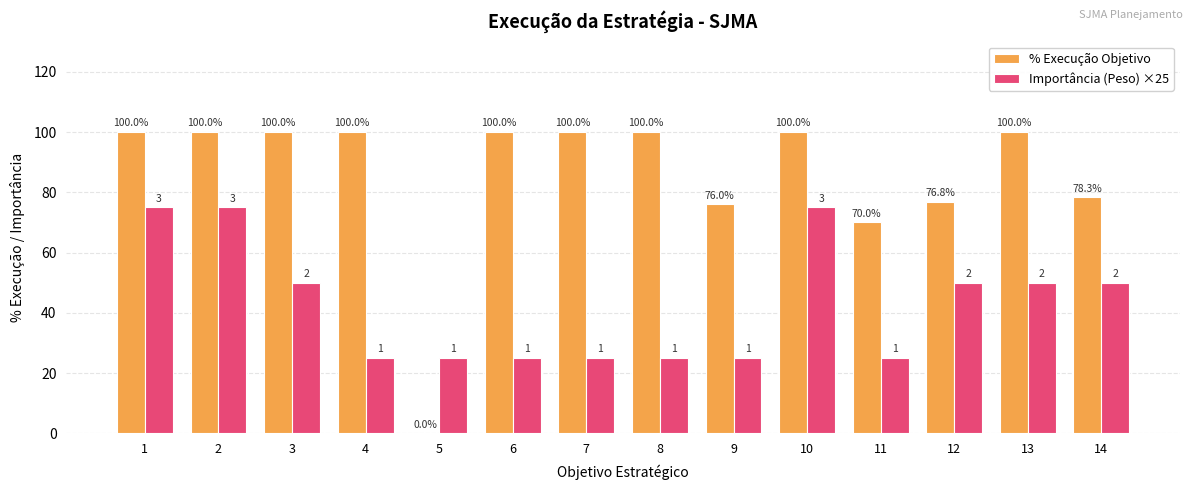

What is the sum of all % Execução Objetivo values?

1201.2